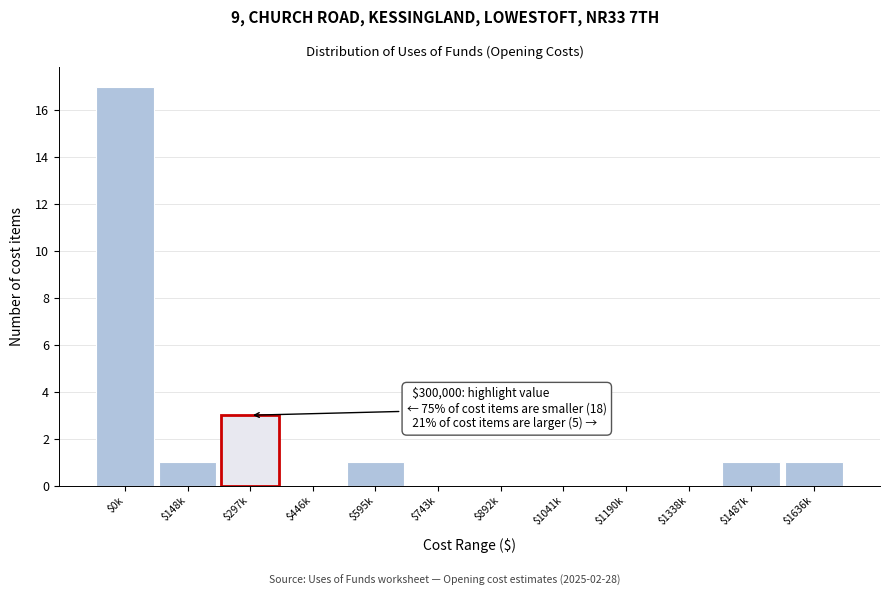

Is it true that the value at $446k is 0?

True